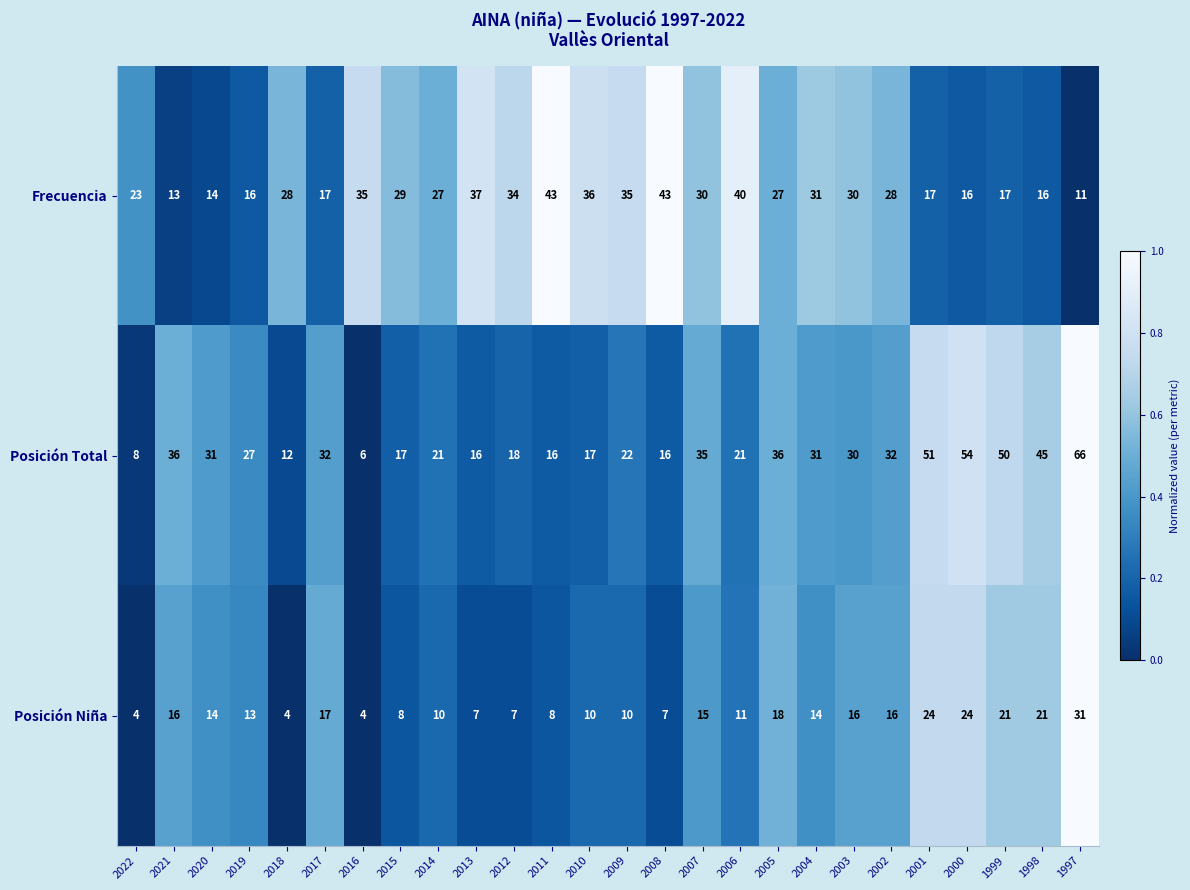

Which series changed the most between 2019 and 2005?

Frecuencia